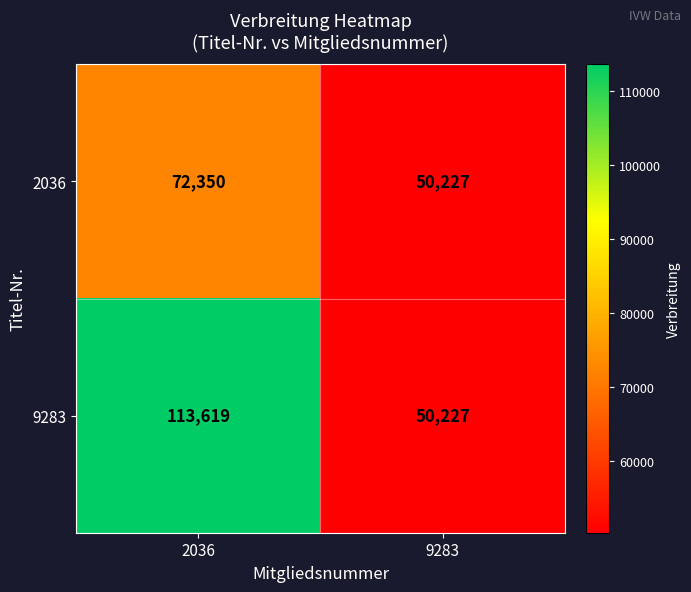

What is the difference between the maximum and minimum values in the 2036 series?

22123